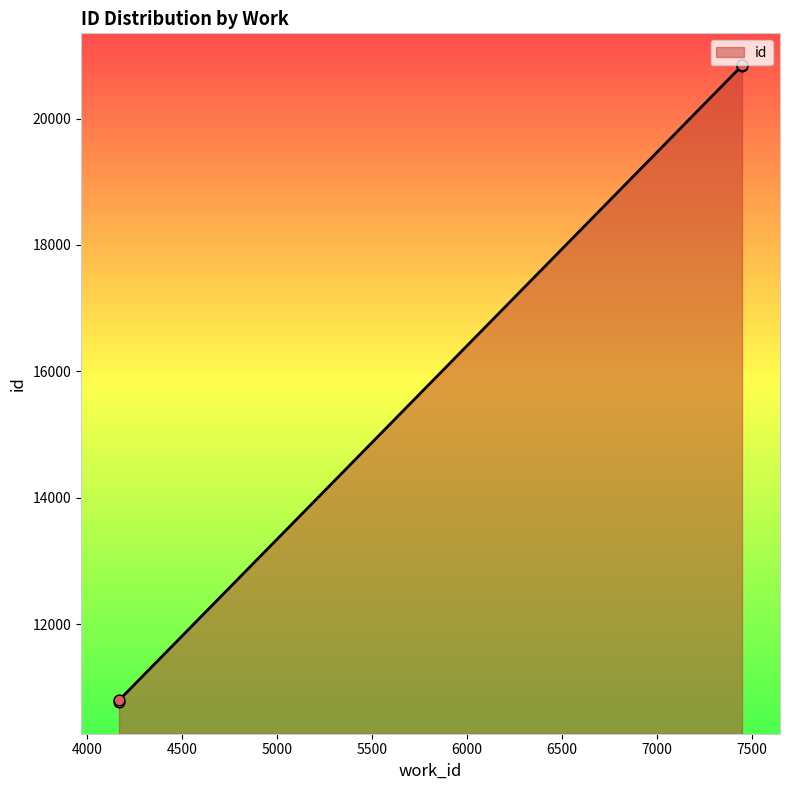

Between 7447 and 7447, which is larger?

7447